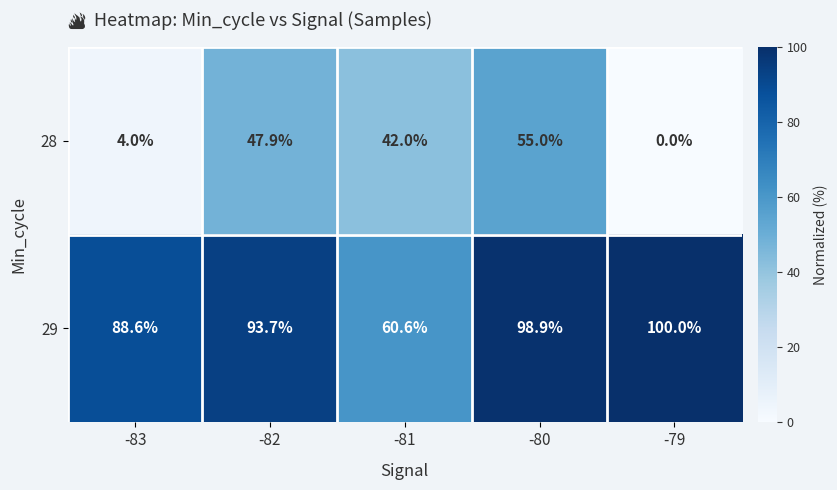

Which category has the lowest value in the 28 series?

-79